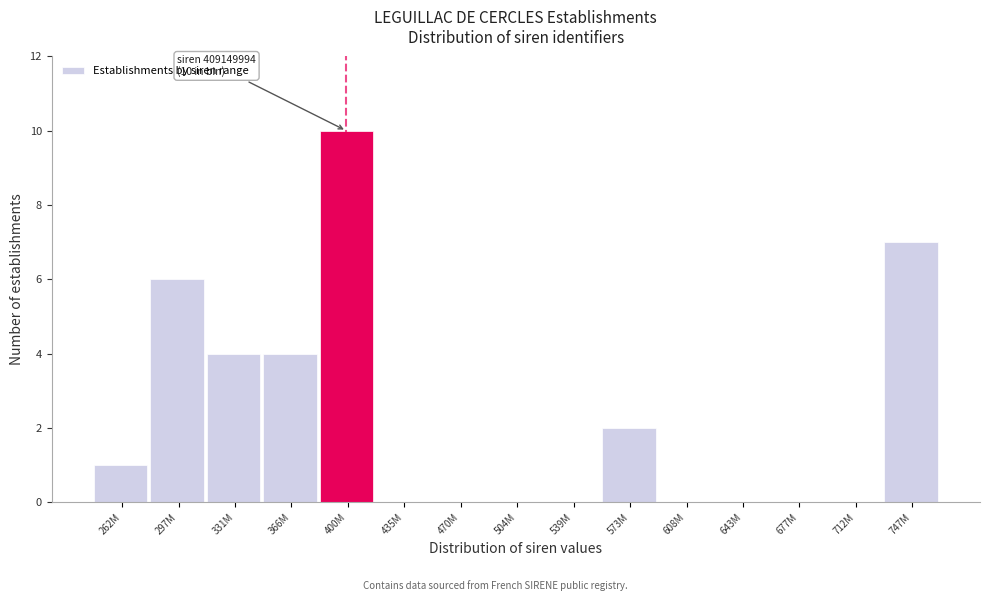

Which has a higher value, 366M or 677M?

366M